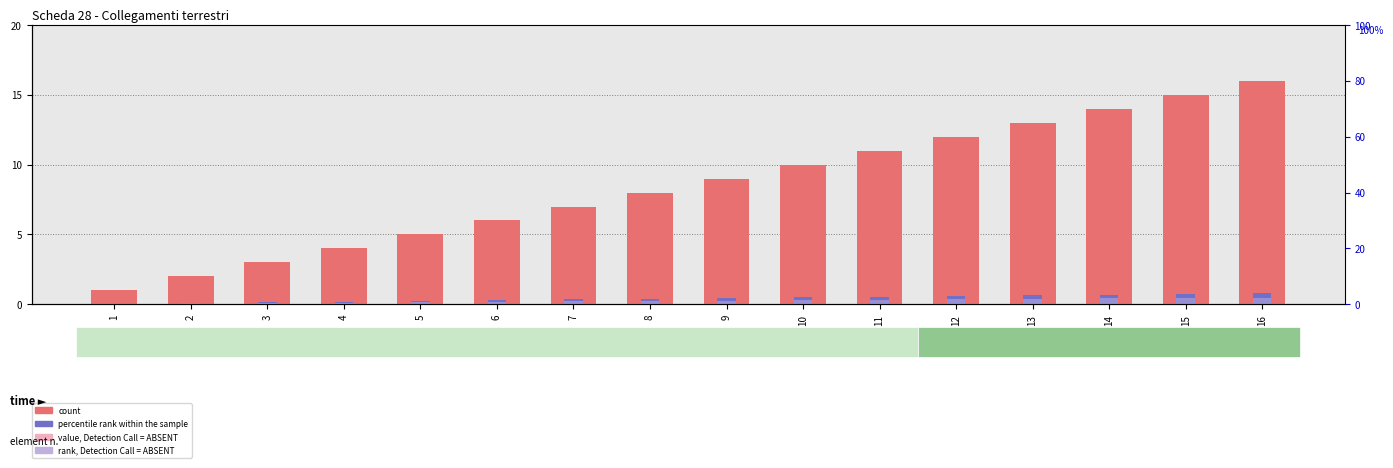

Does the chart contain any negative values?

No